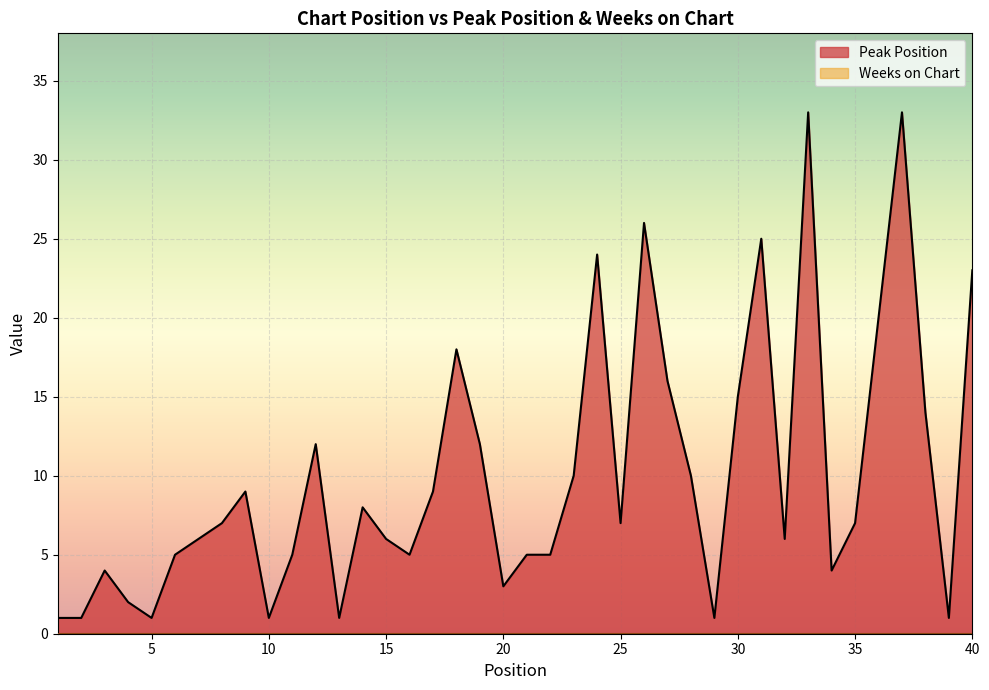

Where is the first local maximum?

3